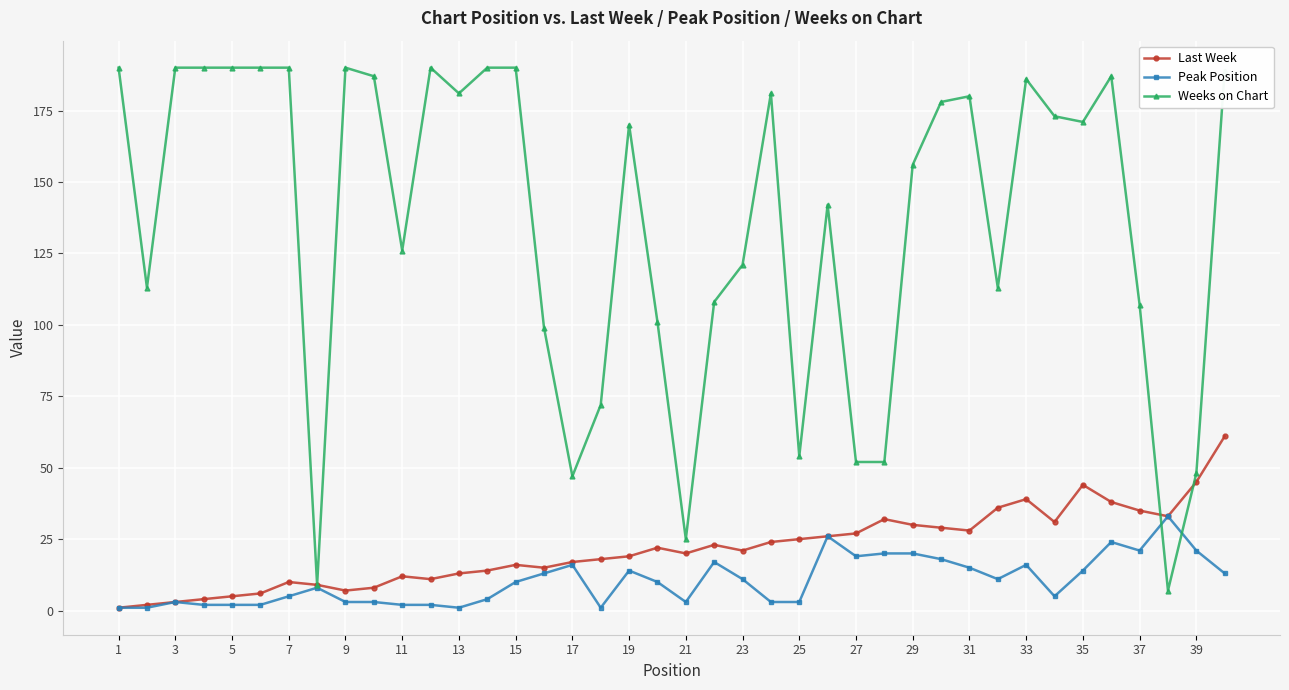

What is the maximum value shown in the chart?

190